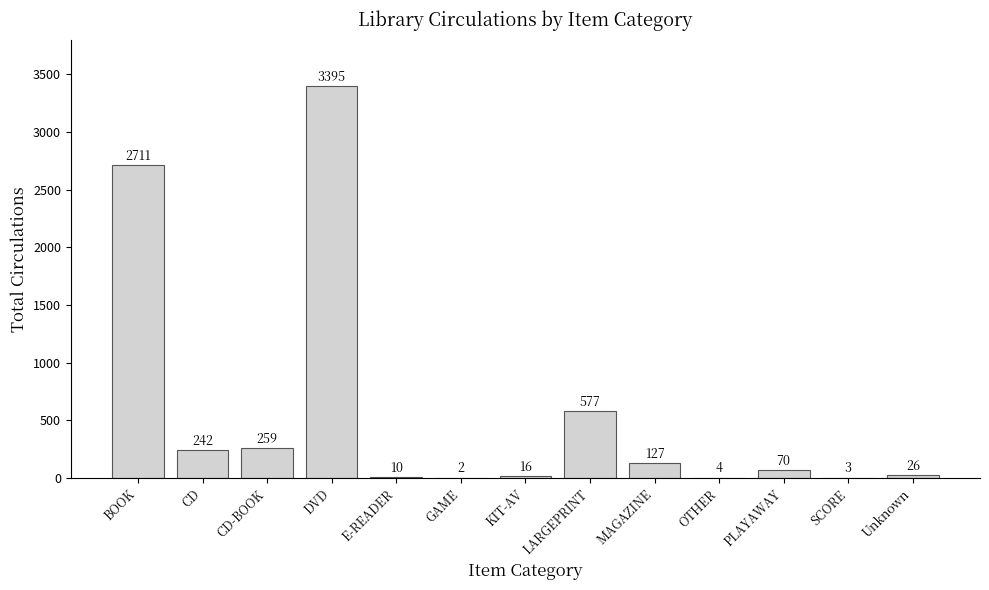

How many data points does each series have?

13